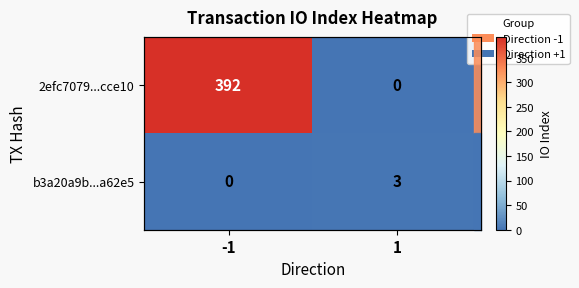

List the labels in order of 2efc7079...cce10 value, largest first.

-1, 1